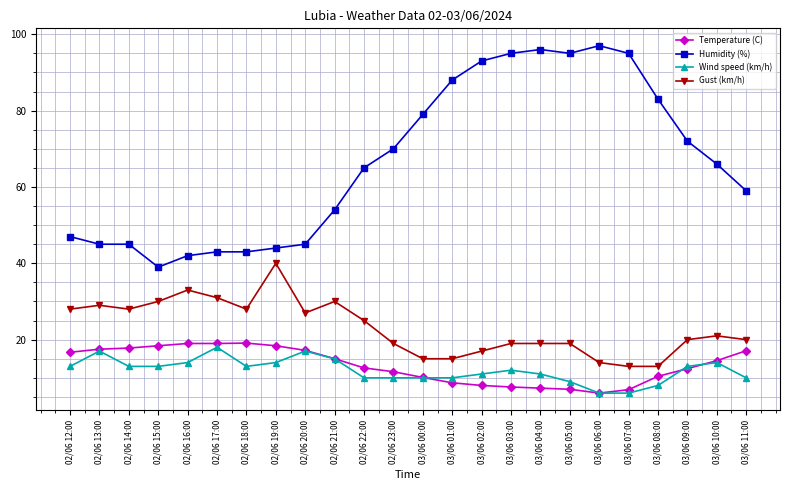

What is the approximate value of Gust (km/h) at 03/06 11:00?

20.0